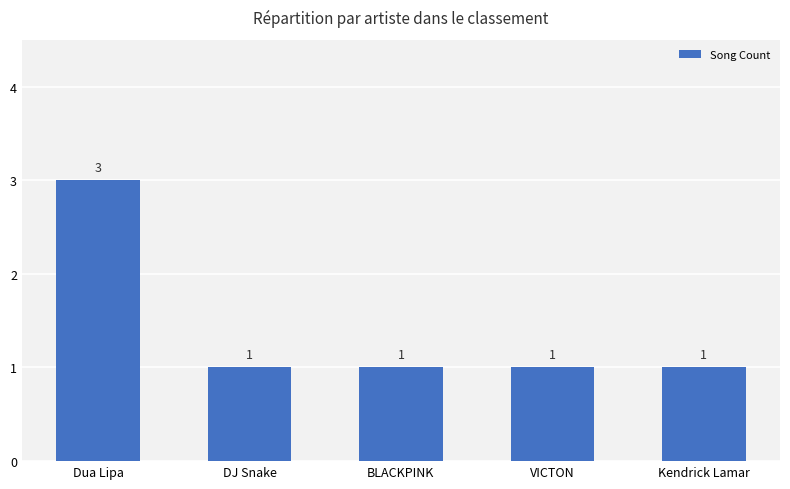

What is the average value?

1